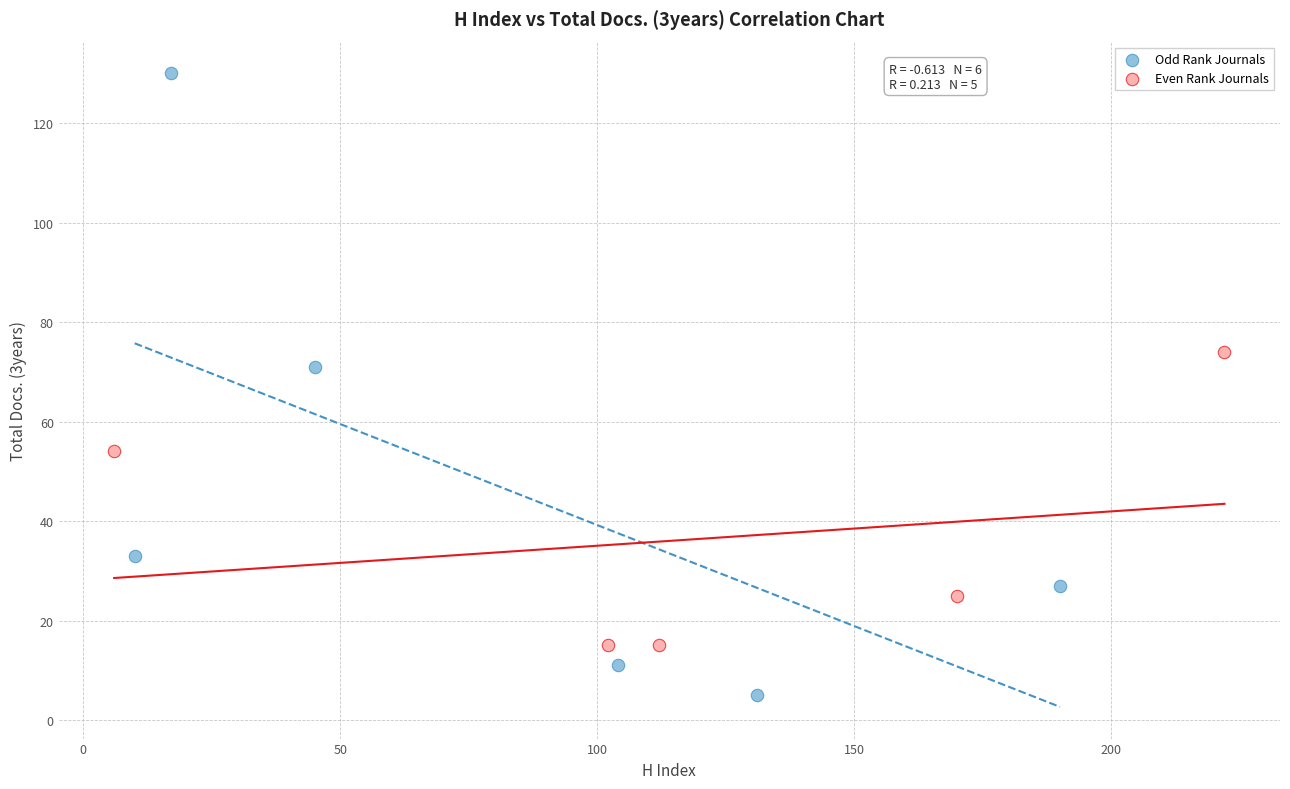

What are all the series names shown in the legend?

Odd Rank Journals, Even Rank Journals